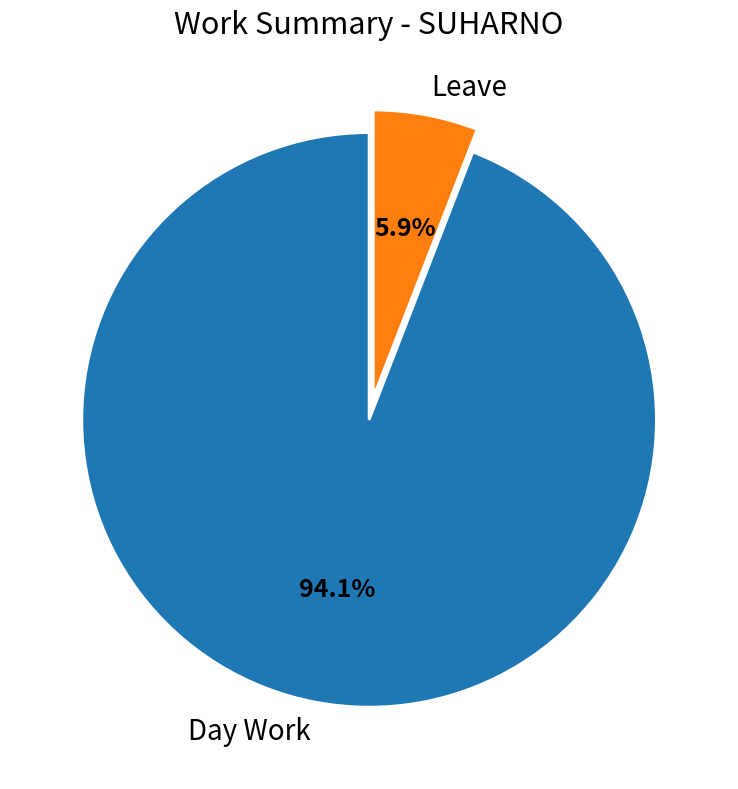

To the nearest percent, what is the average slice percentage?

50%